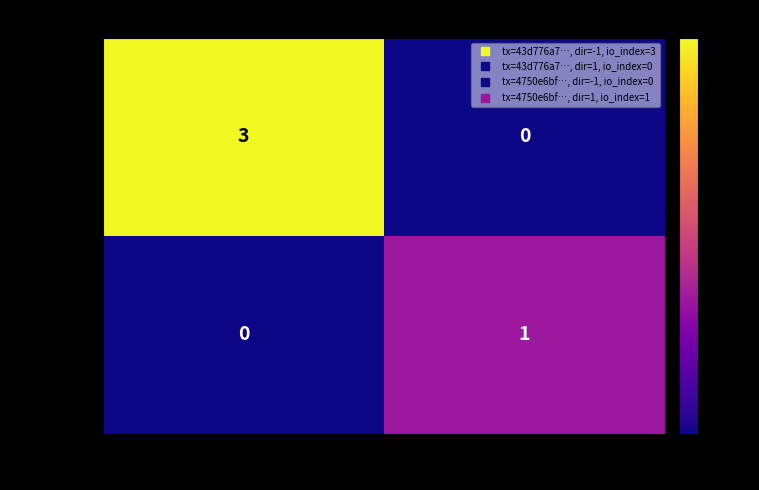

What is the difference between the maximum and minimum values in the 43d776a7… series?

3